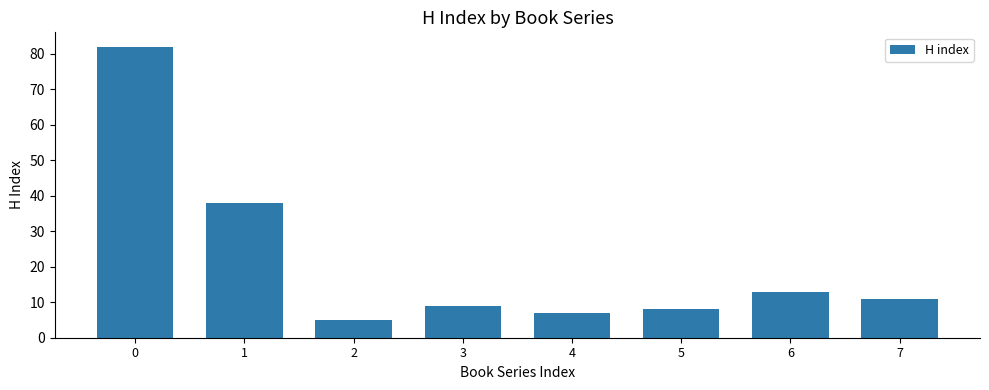

What is the value of the 7th bar from the left?

13